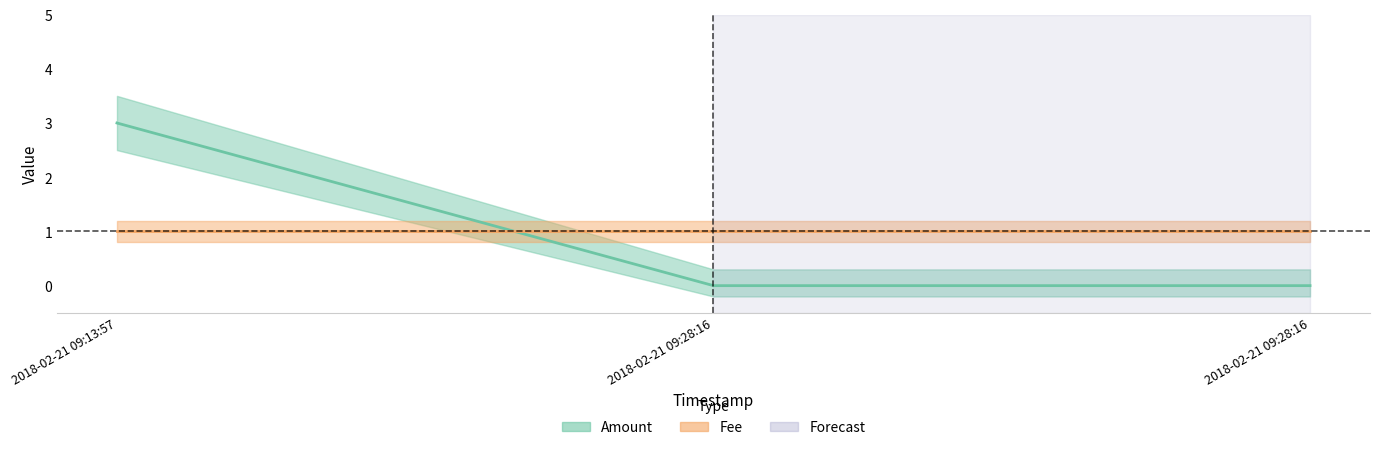

List the labels in order of value, largest first.

2018-02-21 09:13:57, 2018-02-21 09:28:16, 2018-02-21 09:28:16